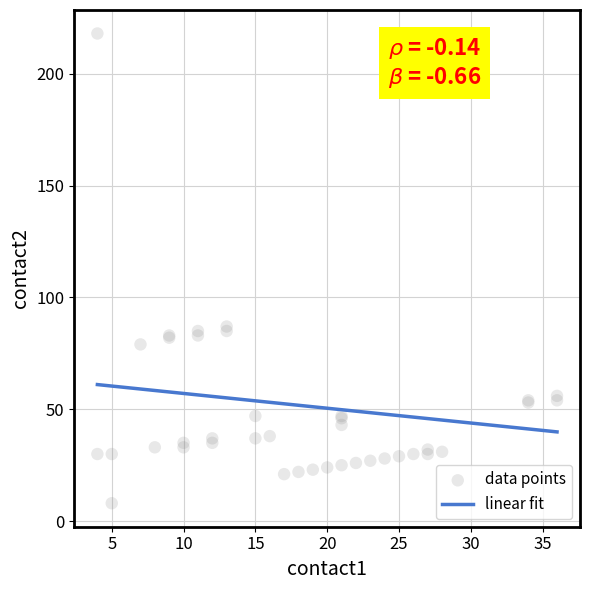

Which series has the largest total across all categories?

contact2